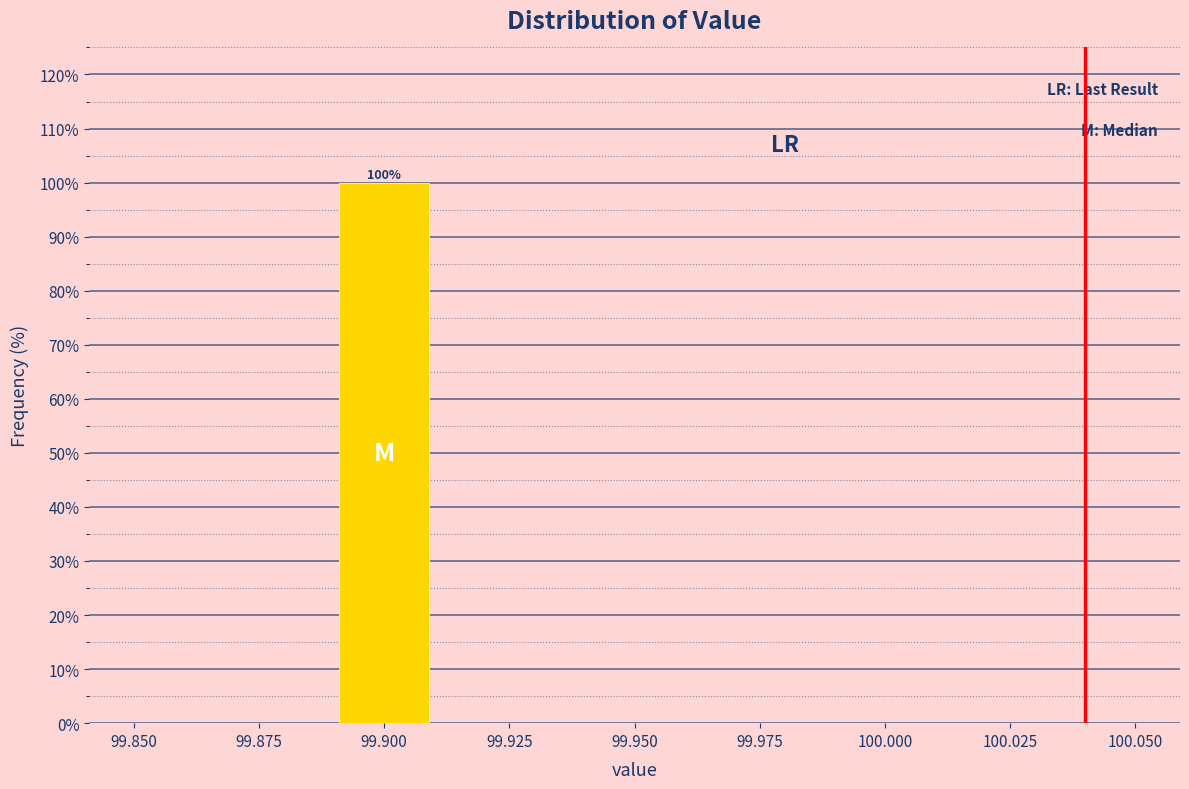

Over which range of the x-axis is the bar tallest?

99.89 to 99.91